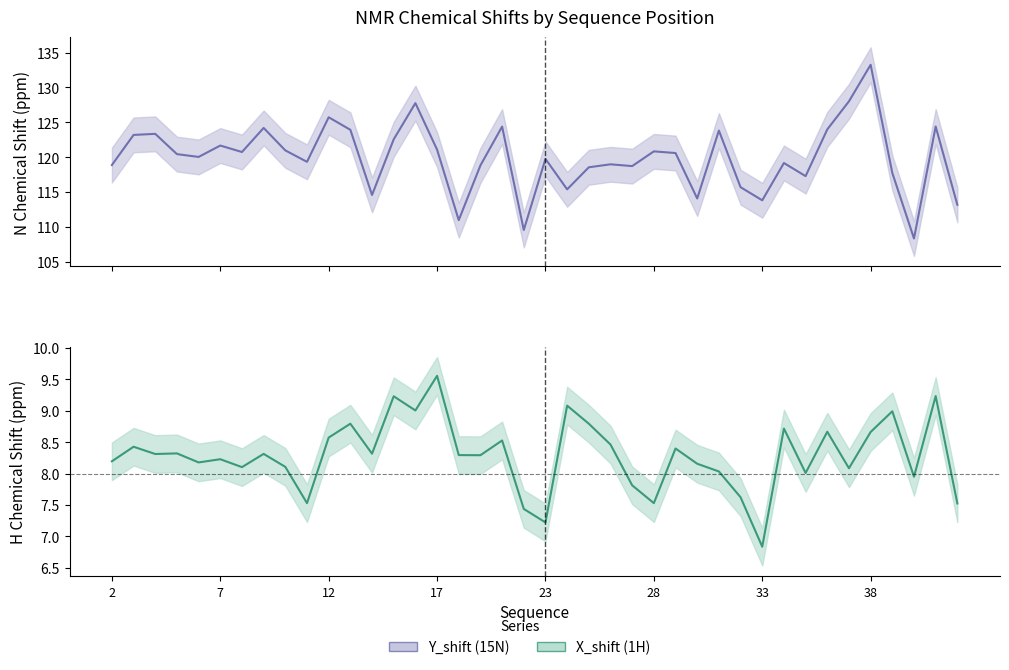

Which series has the largest total across all categories?

Y_shift